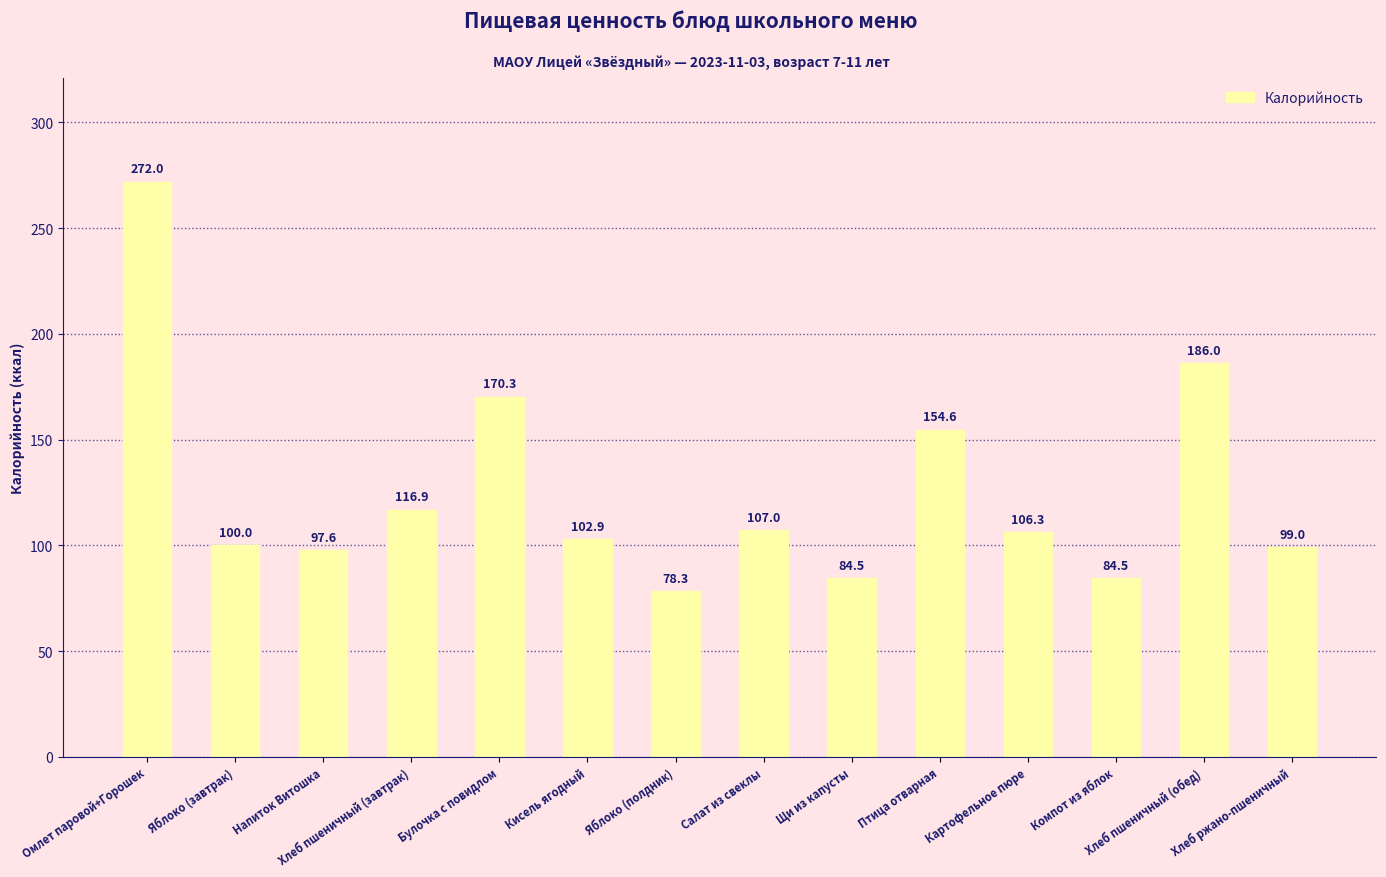

What is the label of the 3rd bar from the left?

Напиток Витошка